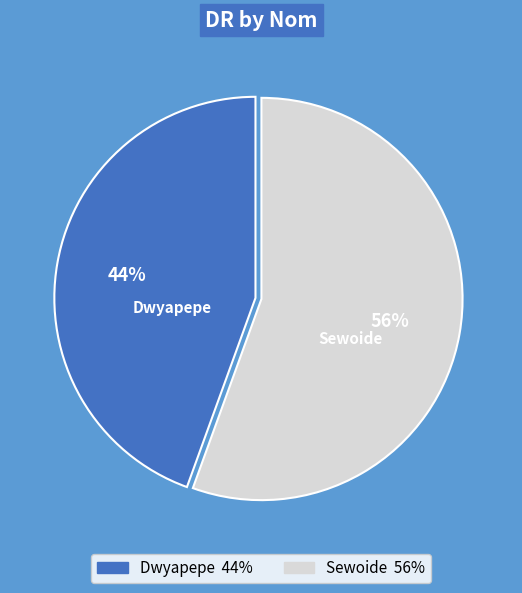

Rank the categories by value from highest to lowest.

Sewoide, Dwyapepe